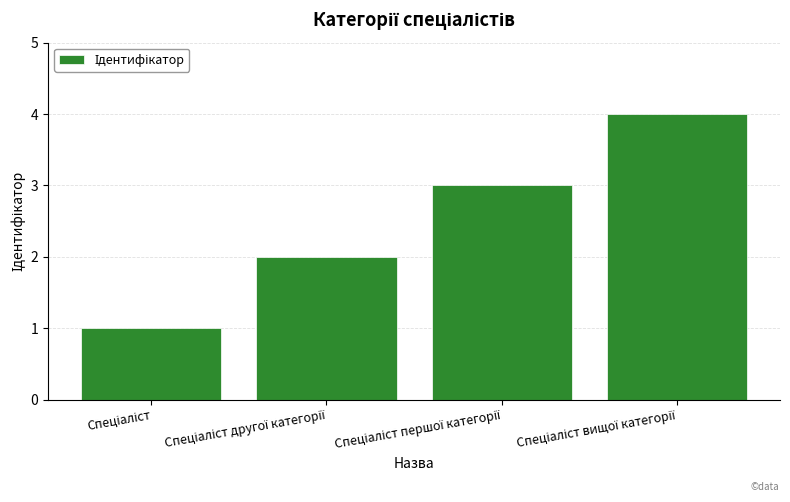

Are the bars horizontal?

No